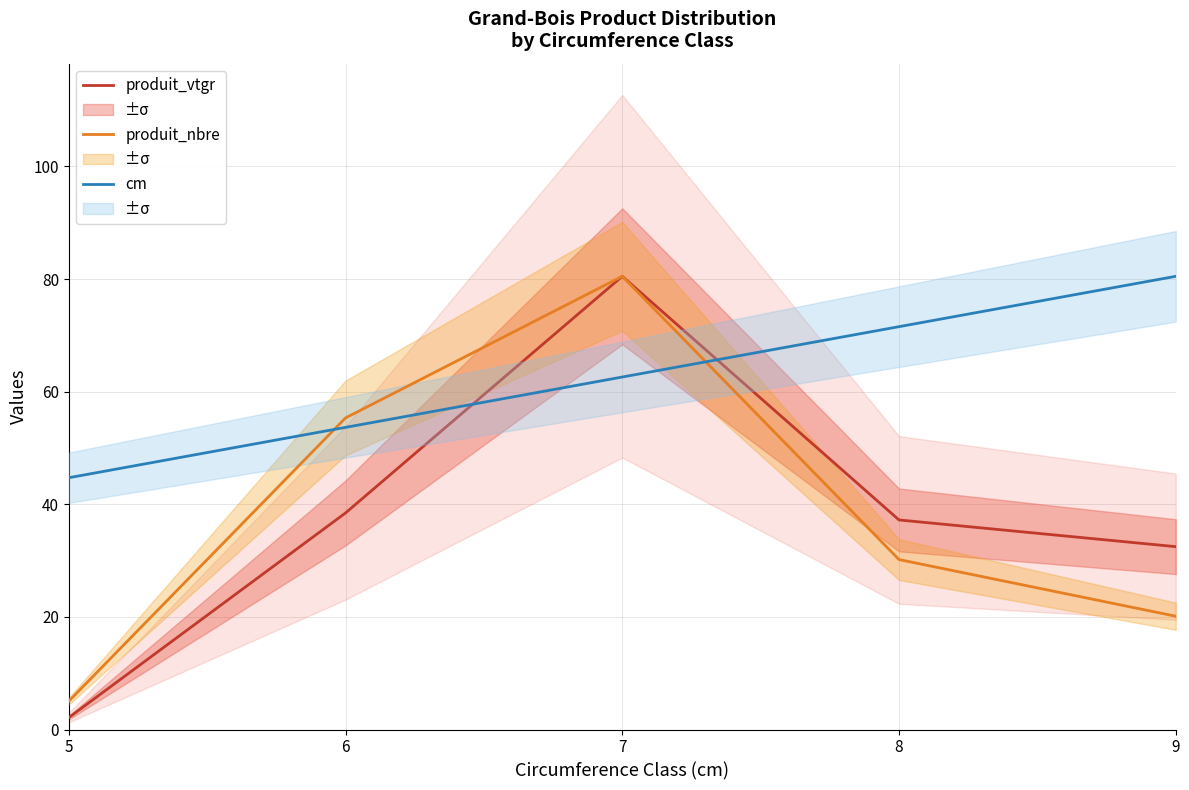

How many data points does each series have?

5